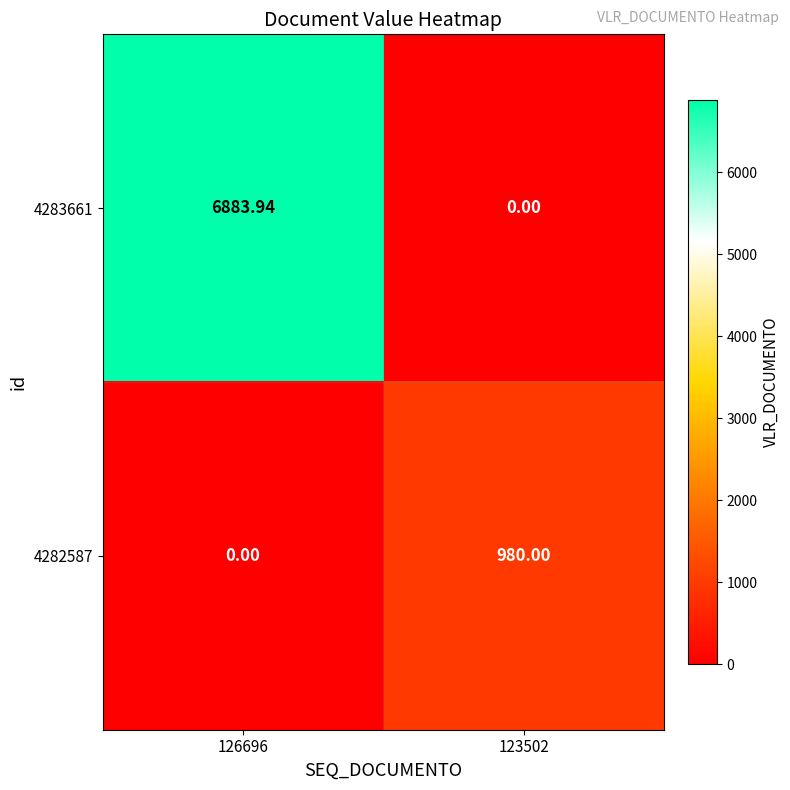

Is the value of 4283661 at 123502 greater than the value of 4282587 at 123502?

No